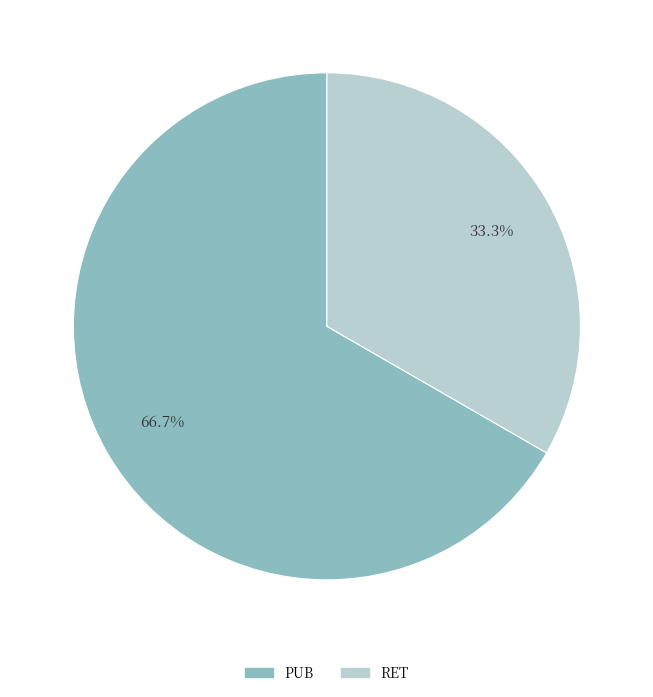

Is there a majority slice in this chart?

Yes